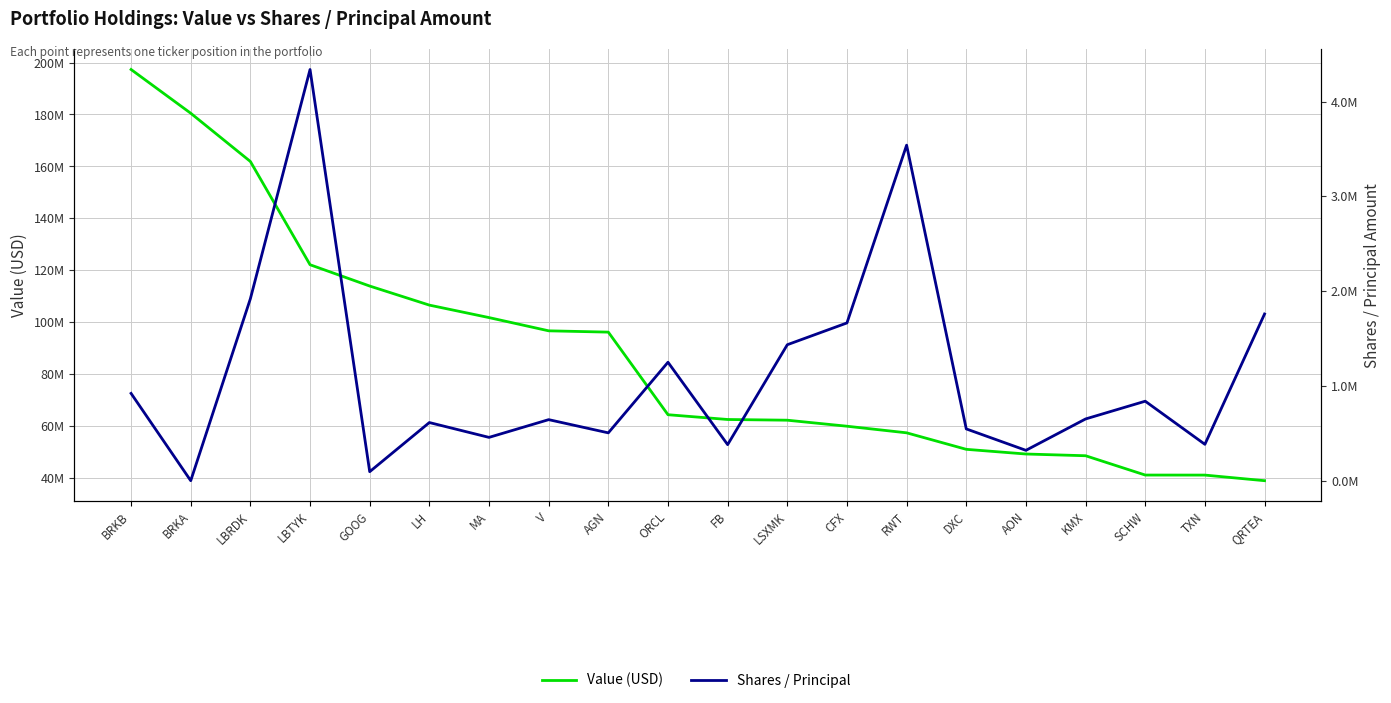

What is the greatest value displayed?

197311000